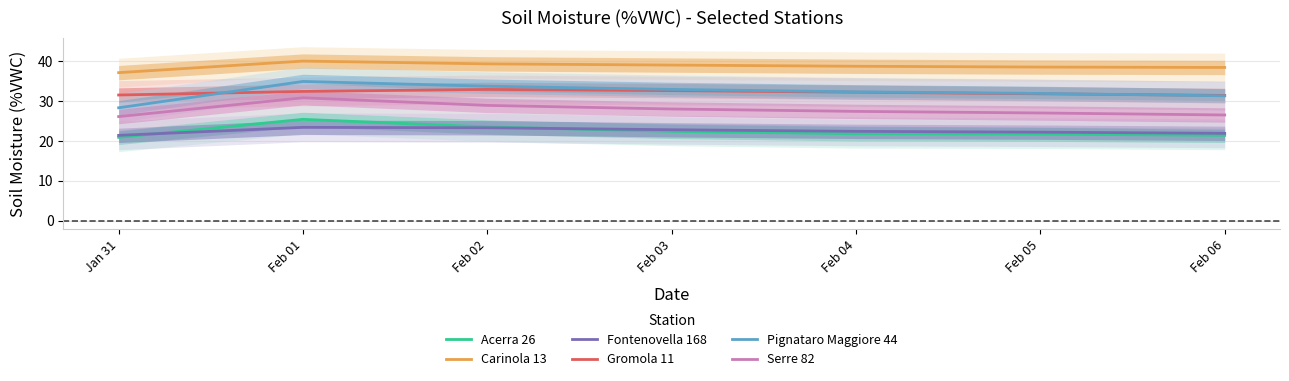

What is the minimum value shown in the chart?

20.9